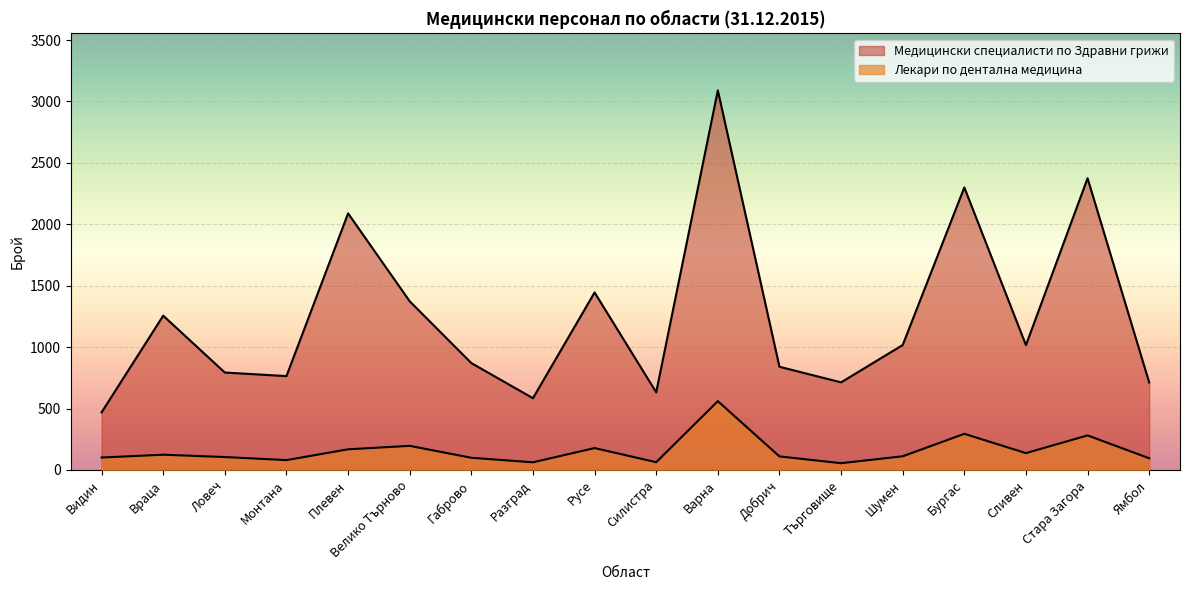

What is the total value across all series at Видин?

570